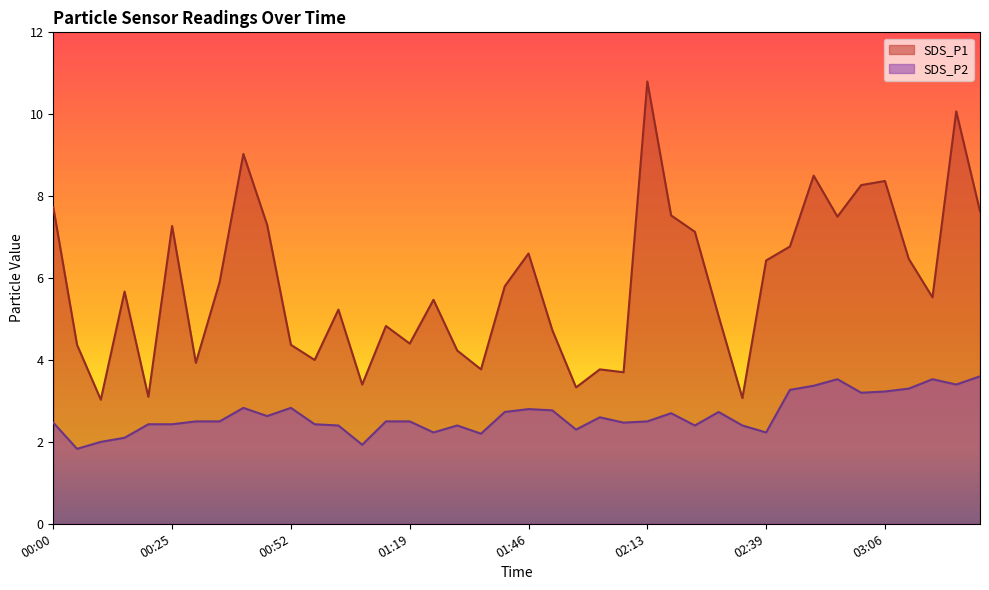

What is the spread (max minus min) of values at 00:52?

1.5